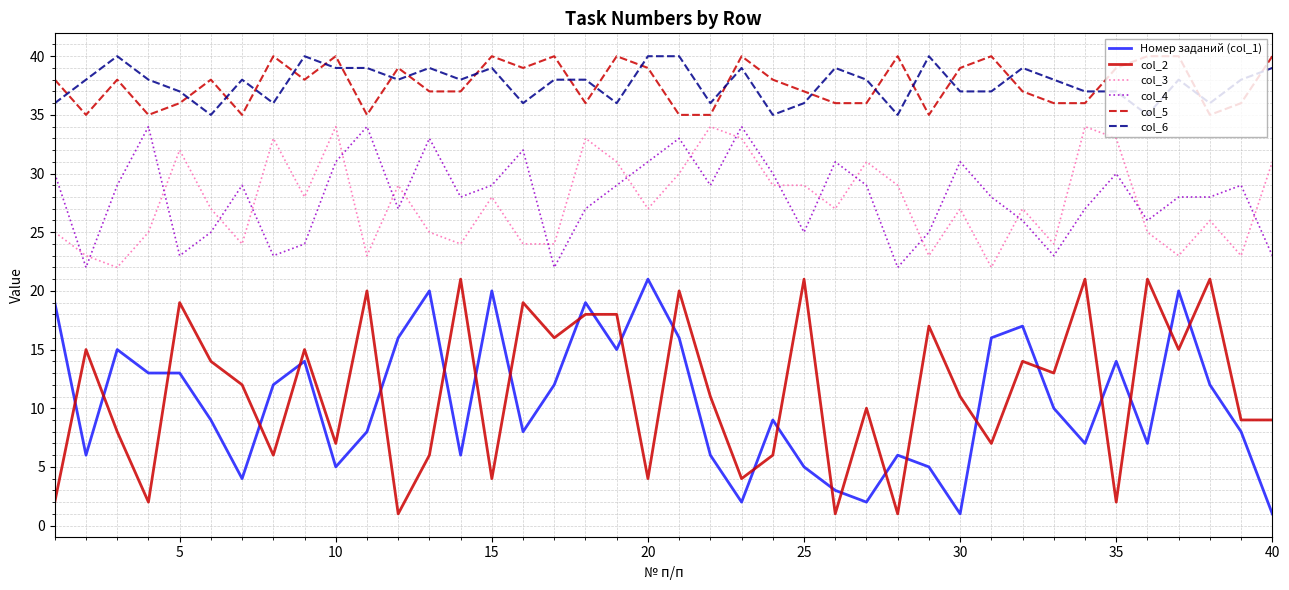

What are all the series names shown in the legend?

Номер заданий (col_1), col_2, col_3, col_4, col_5, col_6